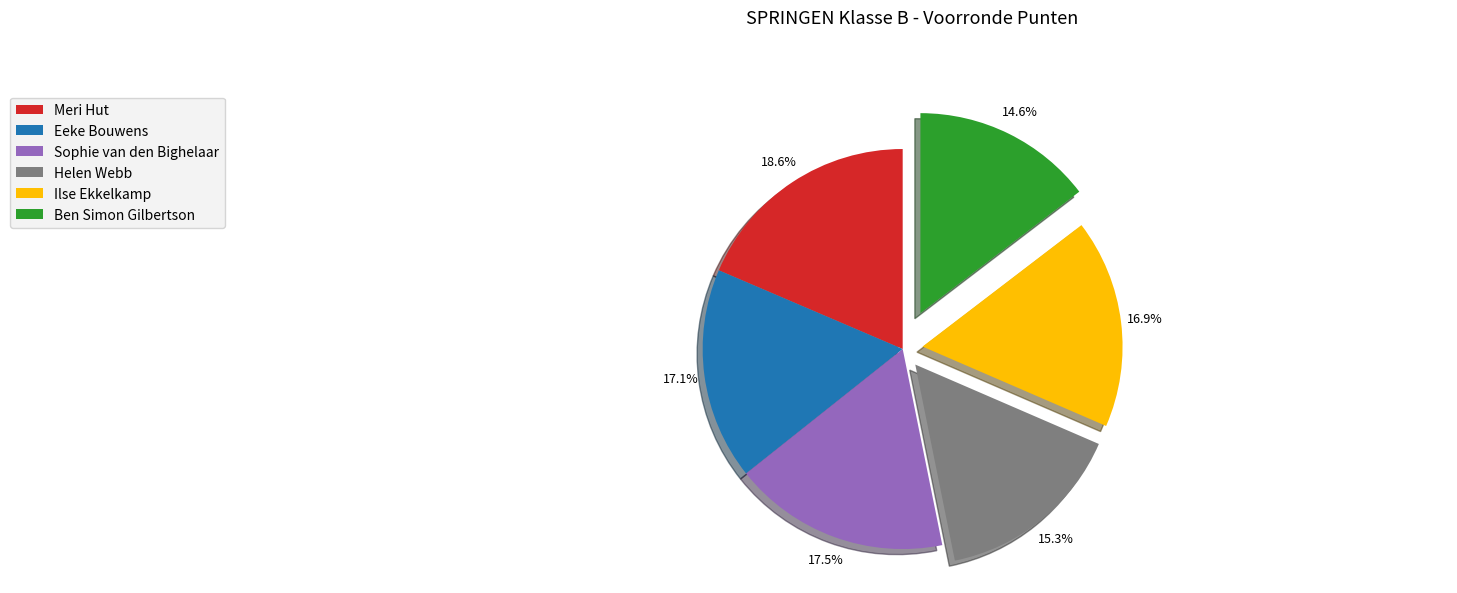

What is the ratio of the value at Helen Webb to the value at Eeke Bouwens?

0.9